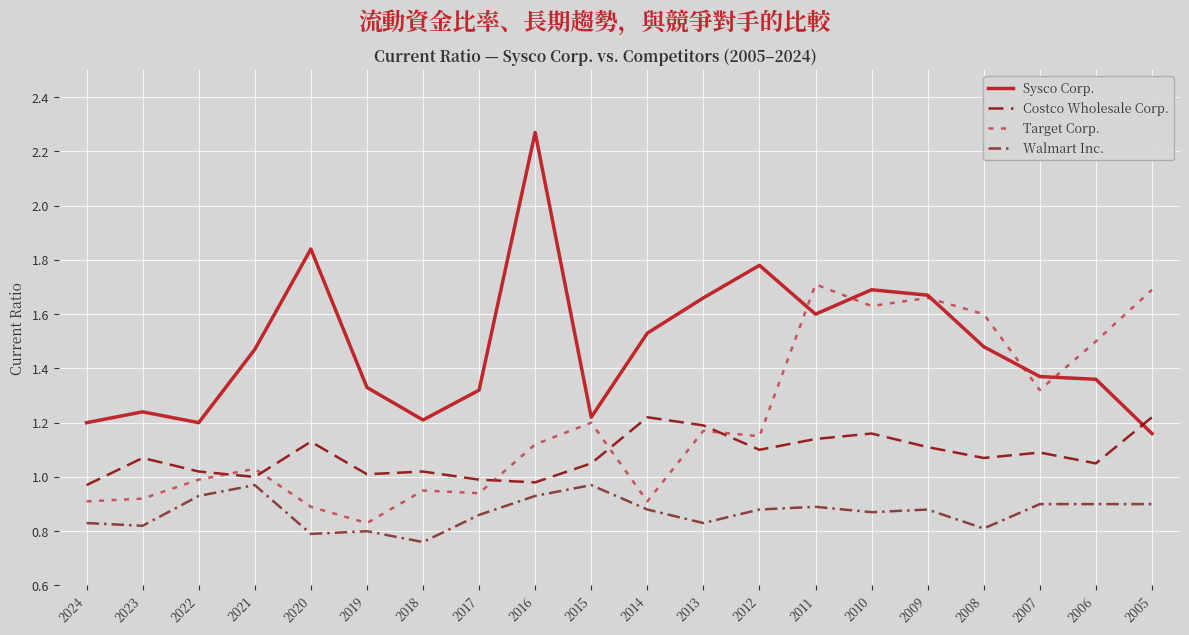

True or false: Sysco Corp. and Walmart Inc. intersect in this chart.

False